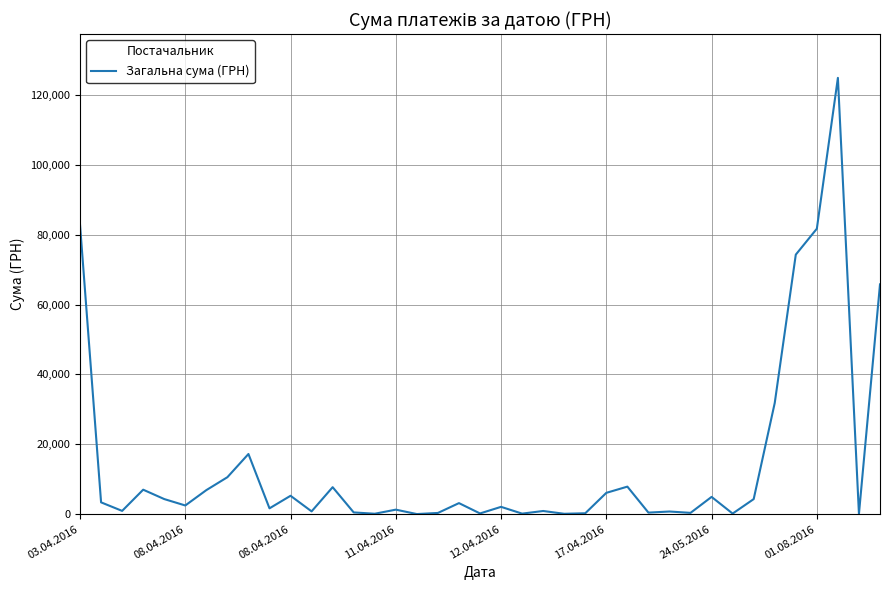

What is the greatest value displayed?

124904.8